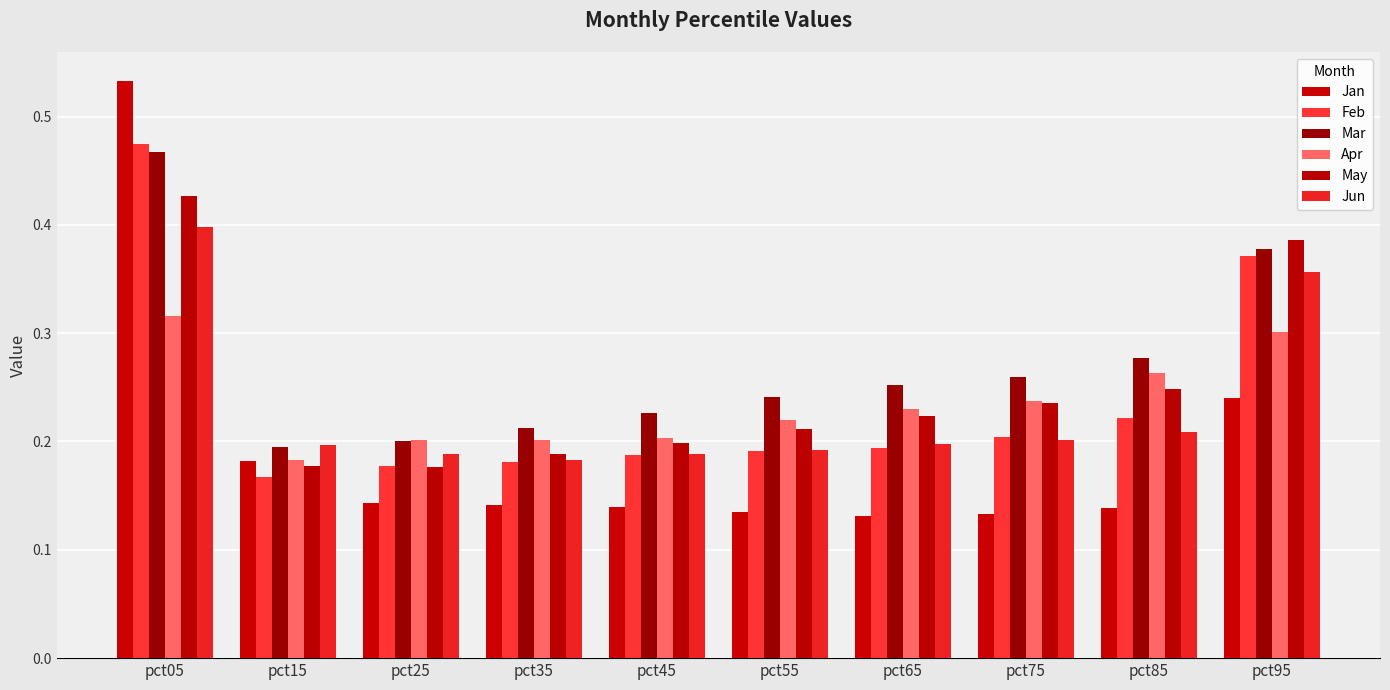

What is the value of the May bar at the 1st from the left?

0.4